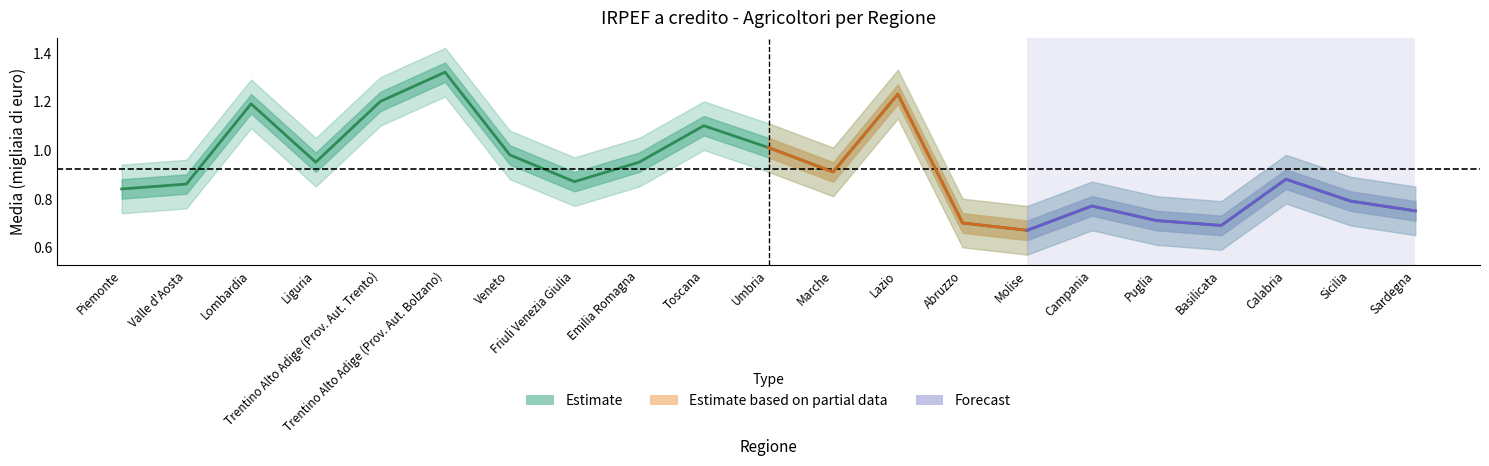

What is the difference between the maximum and minimum values?

0.7